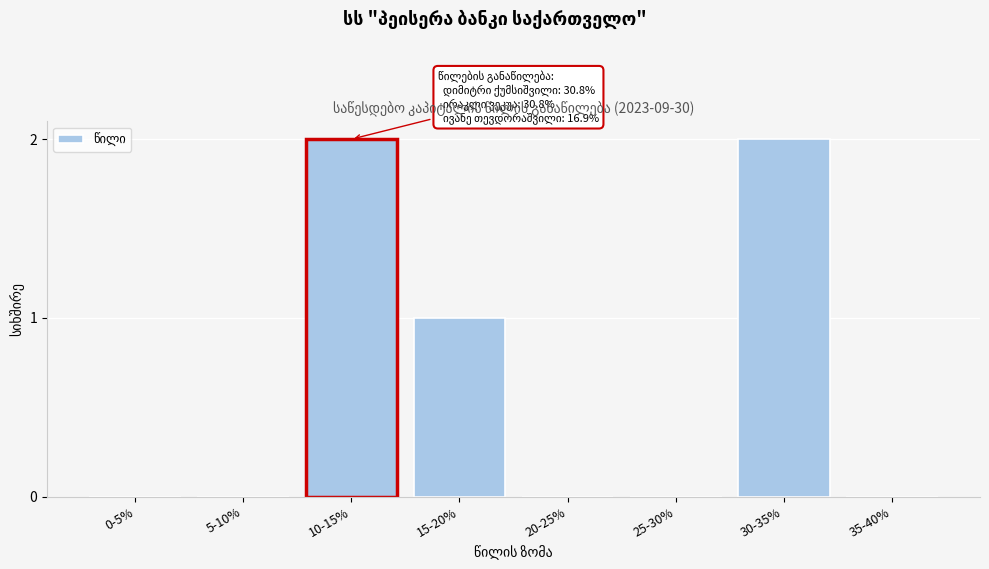

Reading right to left, list all the values displayed in this chart.

35-40%=0	30-35%=2	25-30%=0	20-25%=0	15-20%=1	10-15%=2	5-10%=0	0-5%=0